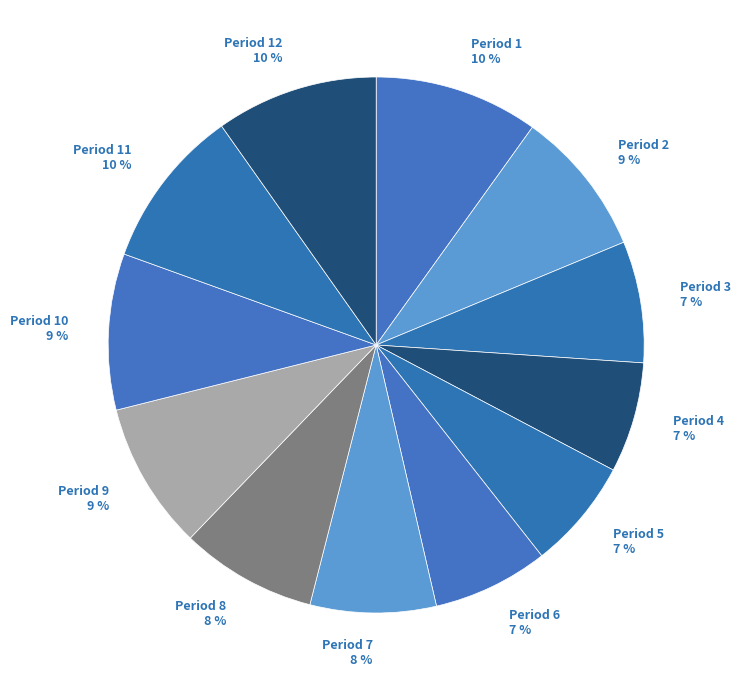

The Period 8 slice represents 8% of the pie. True or false?

True